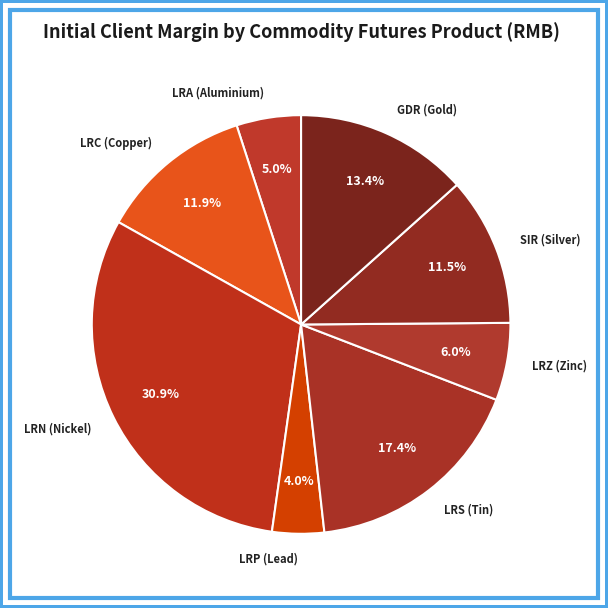

Is there any slice that represents more than half of the pie?

No